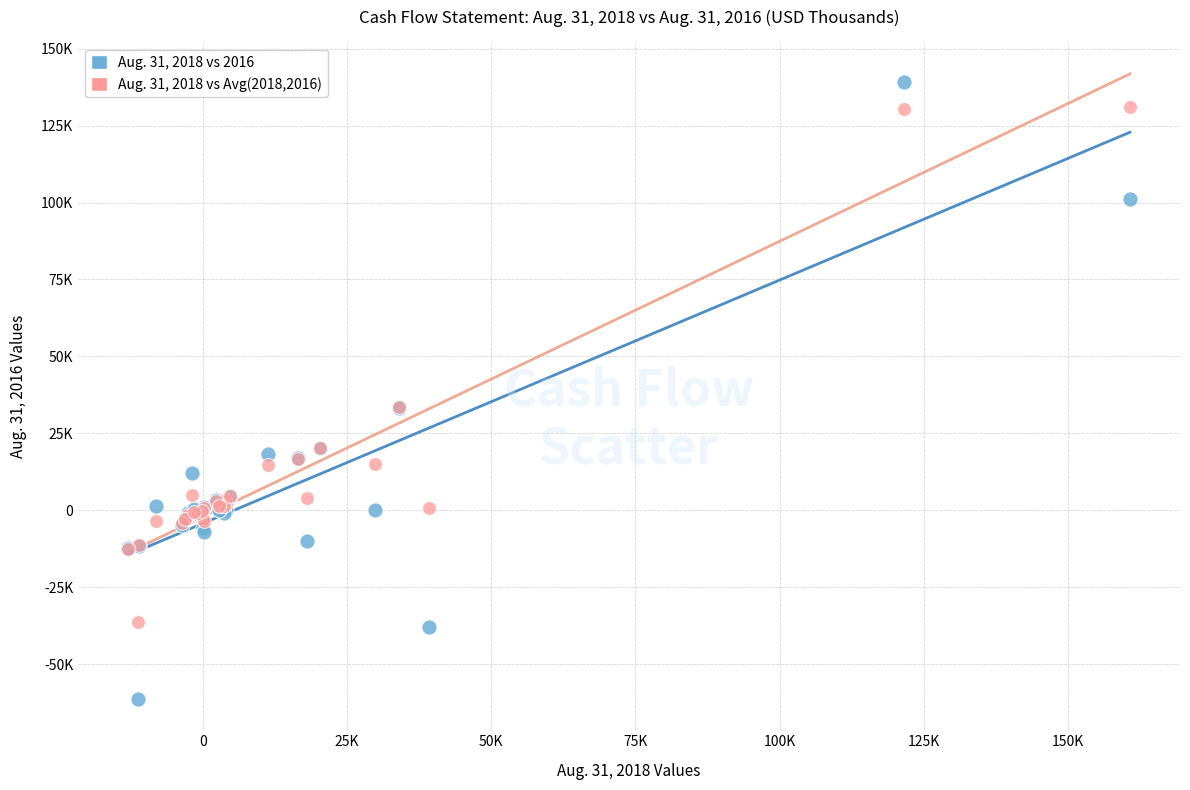

Which series contains the lowest Y value?

Aug. 31, 2018 vs 2016